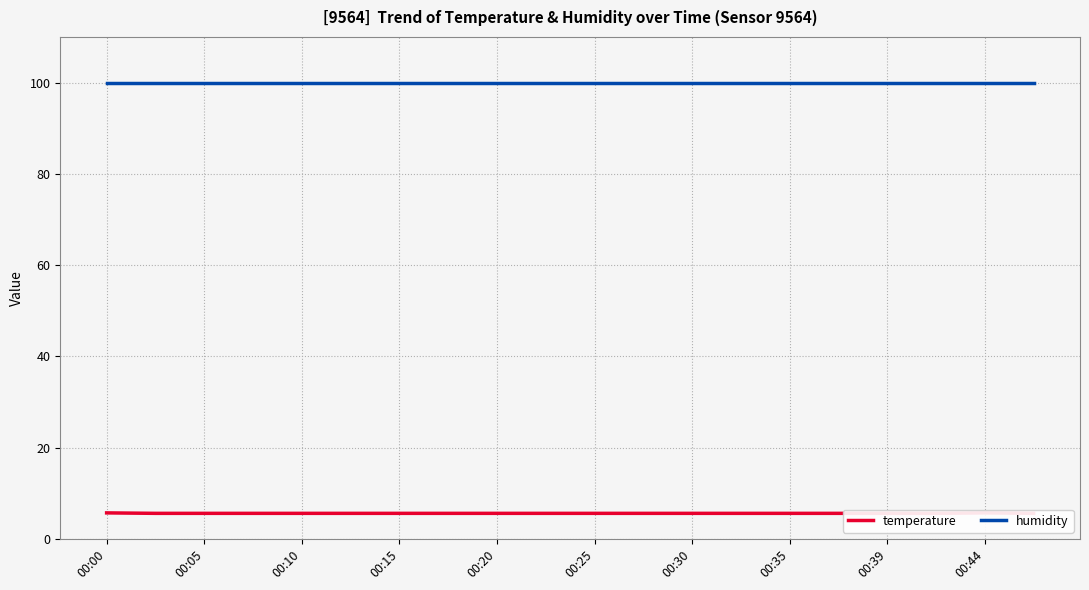

True or false: humidity and temperature intersect in this chart.

False